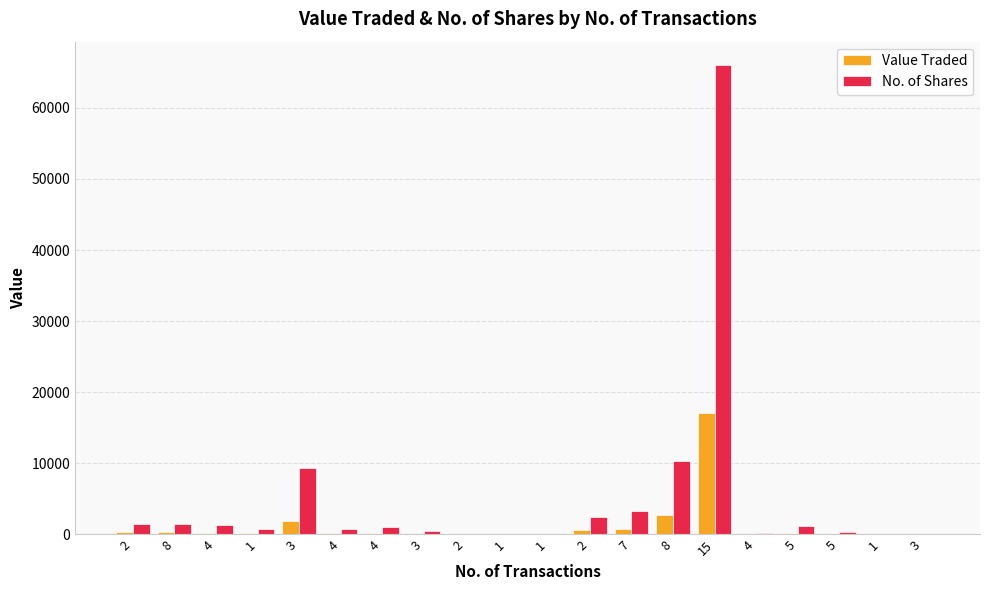

Between 8 and 1, which is larger?

8